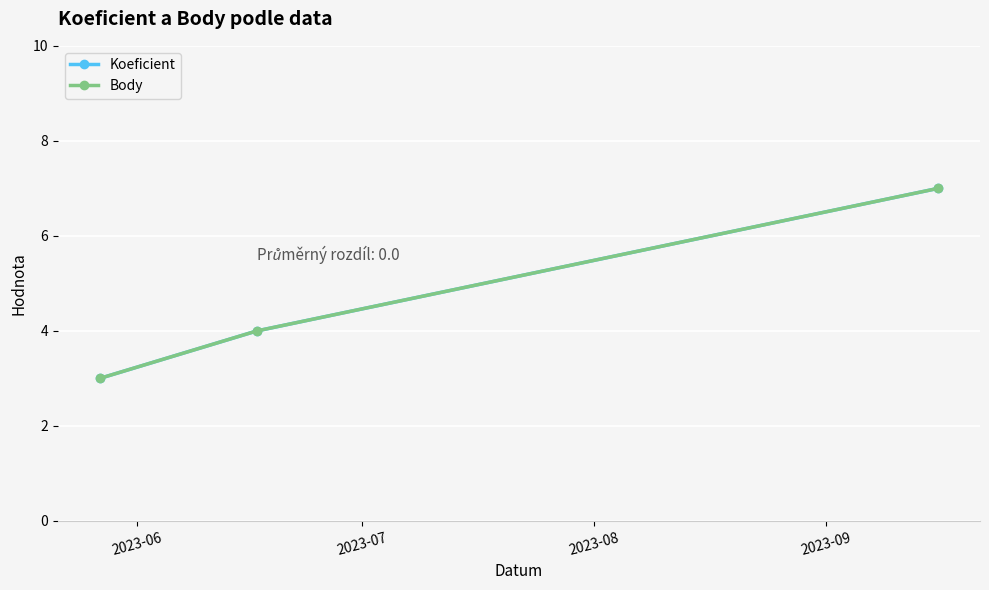

What is the value of the Koeficient point at the 1st from the left?

3